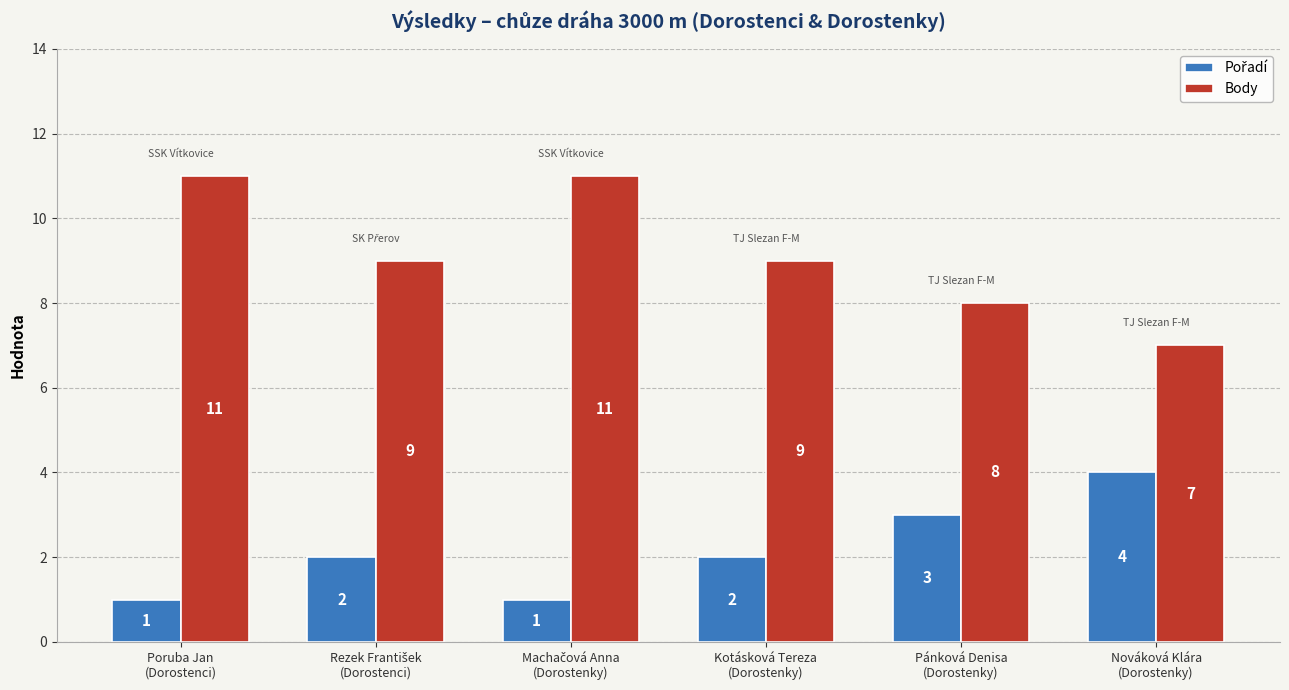

What is the smallest value displayed?

1